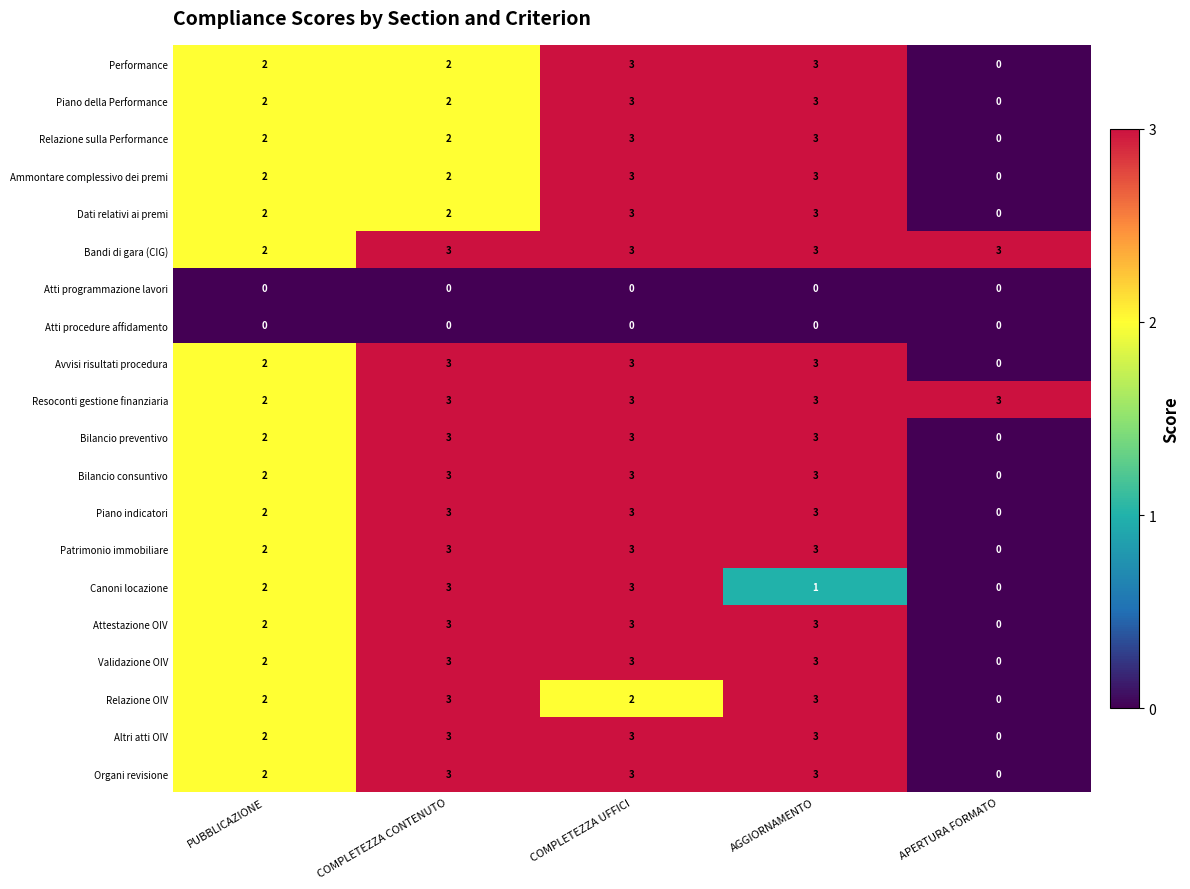

Read the Performance value at COMPLETEZZA UFFICI.

3